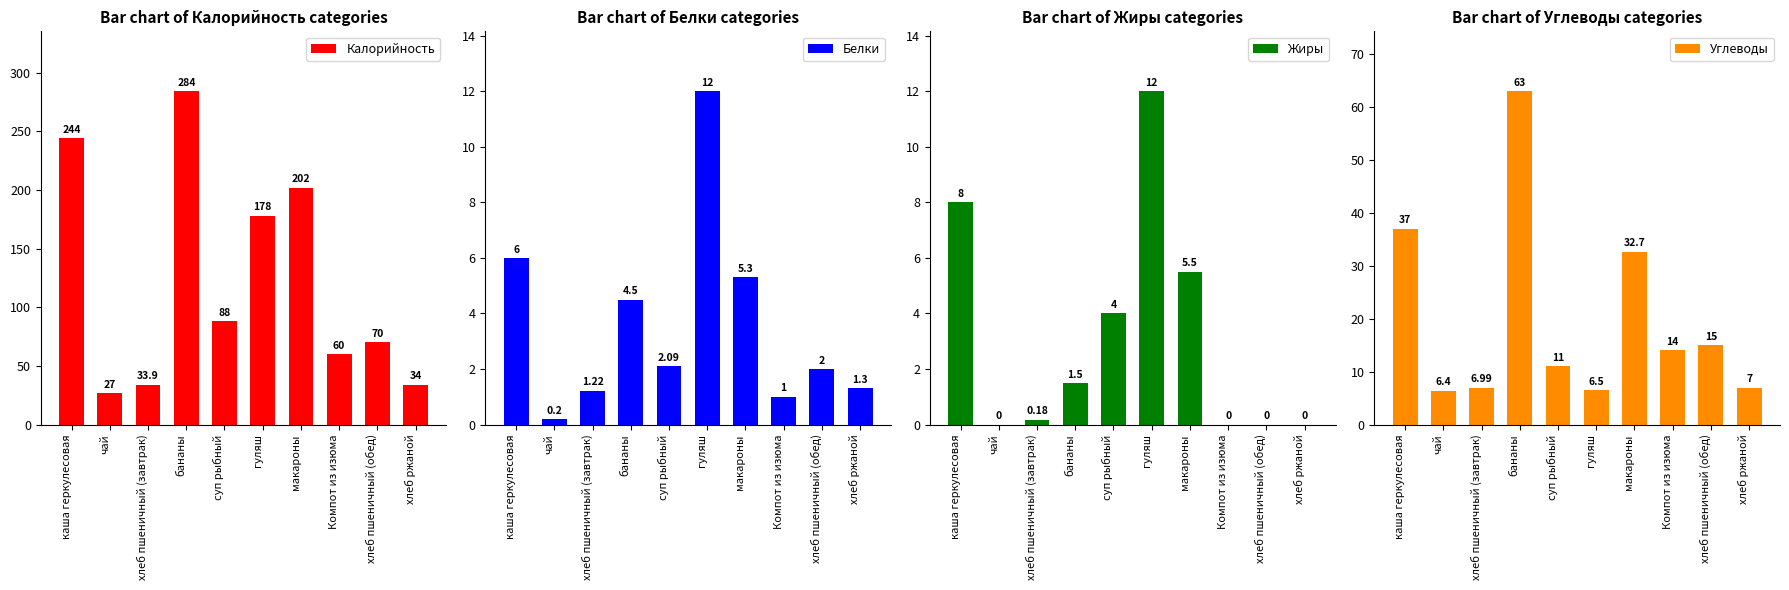

What are all the series names shown in the legend?

Калорийность, Белки, Жиры, Углеводы